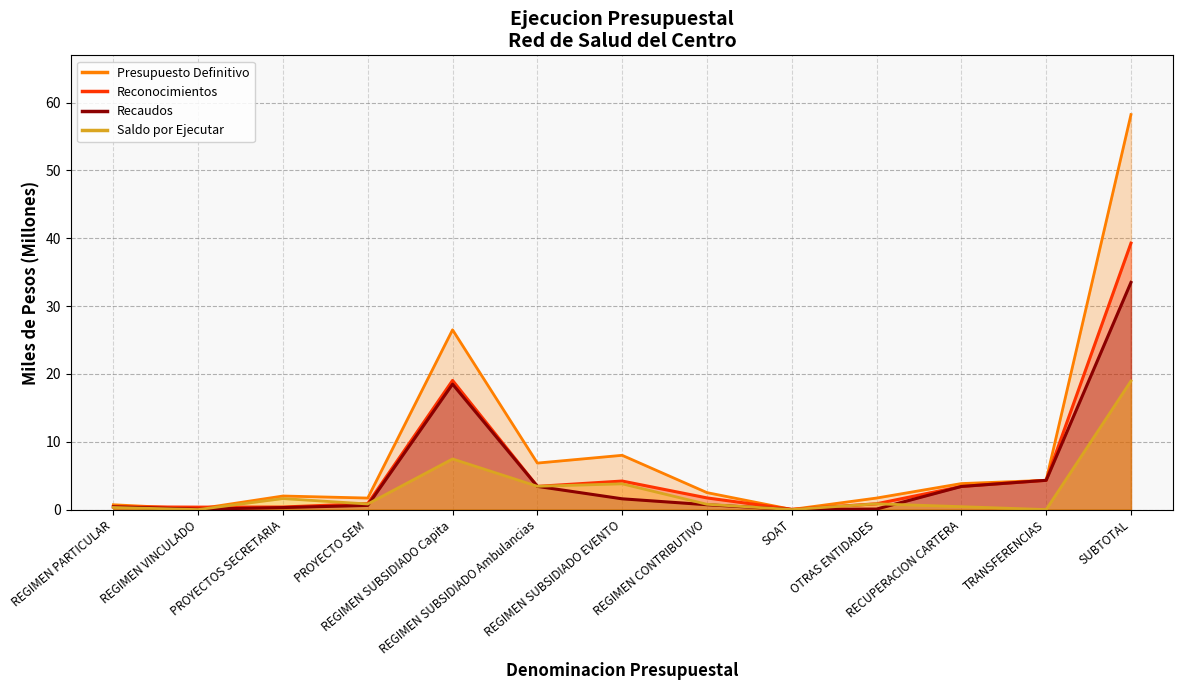

Between SOAT and TRANSFERENCIAS, which is larger?

TRANSFERENCIAS